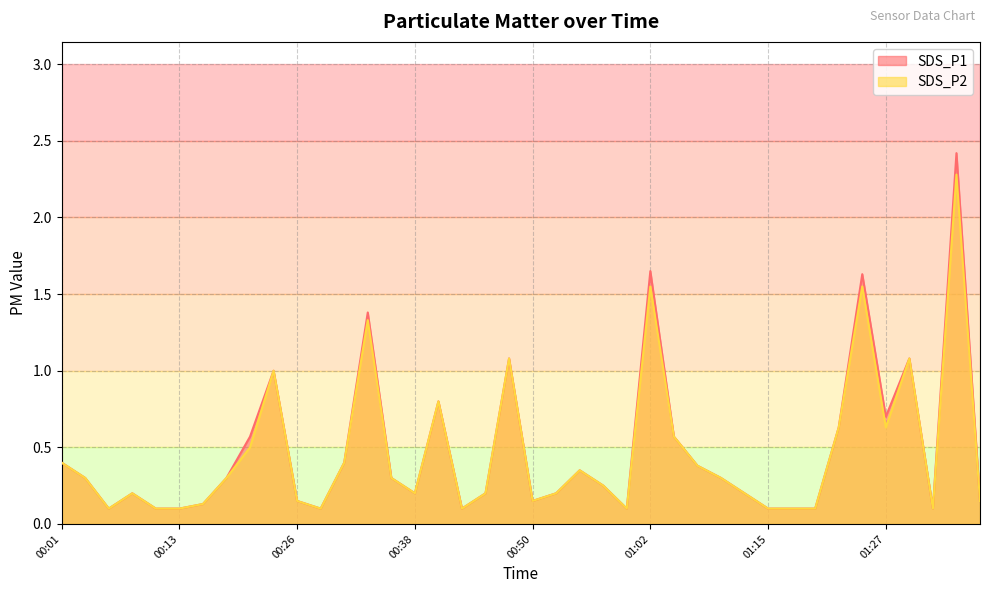

At which category does the chart reach its peak across all series?

01:35